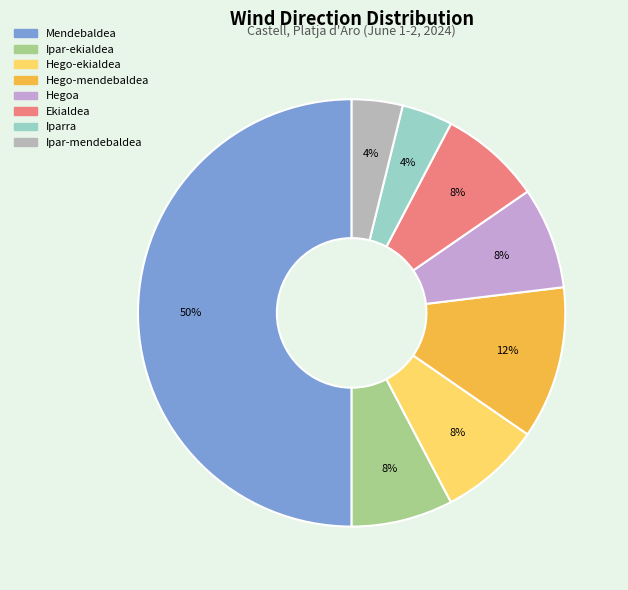

How many segments does this pie chart have?

8